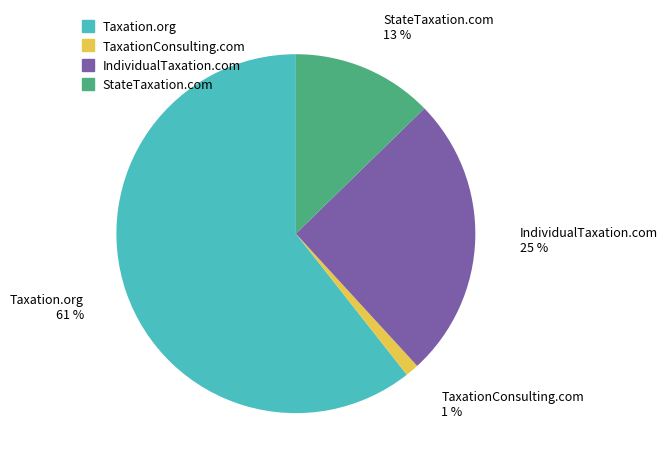

Which has a higher value, IndividualTaxation.com or Taxation.org?

Taxation.org